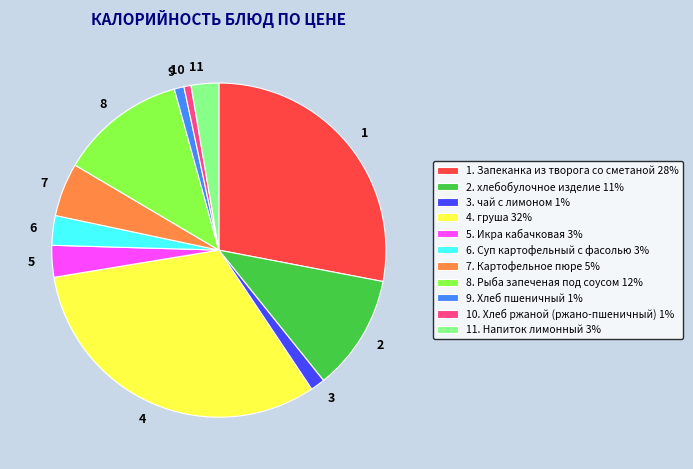

Do 3 and 10 together represent more than half of the pie?

No